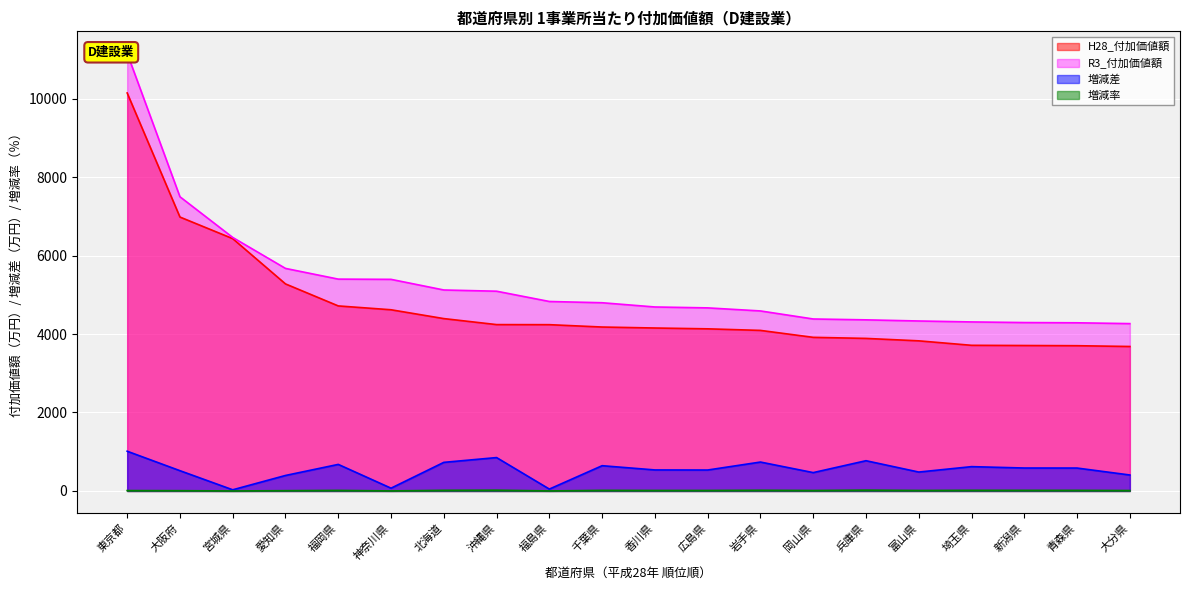

How many lines are shown in the chart?

4